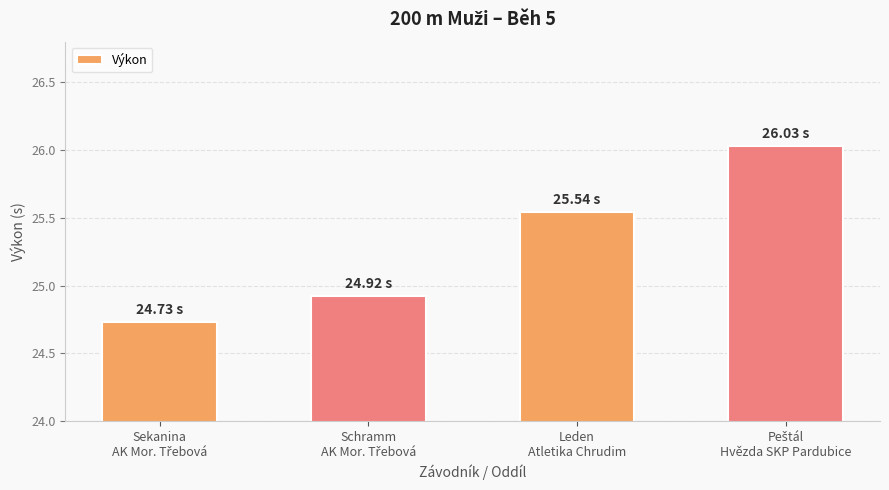

What is the sum of all values?

101.2